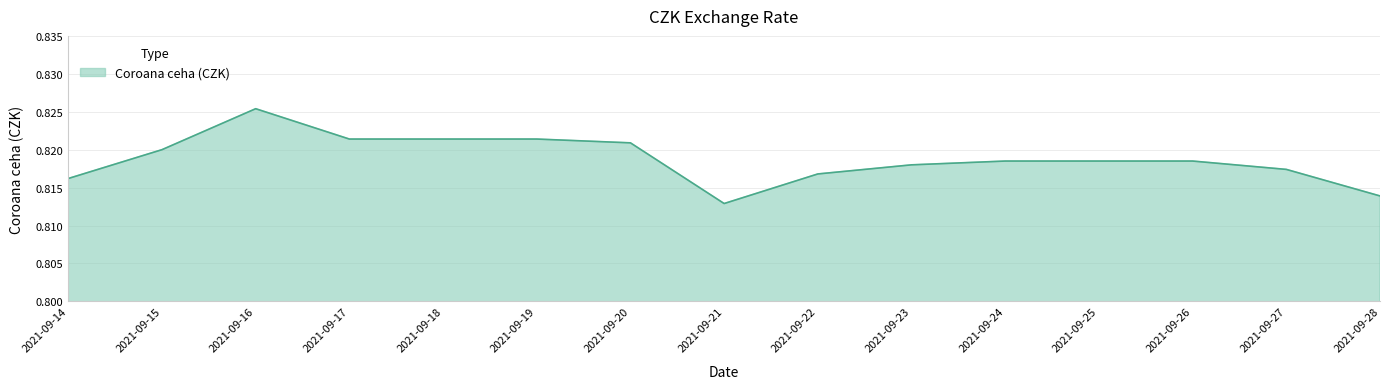

Is it true that the value at 2021-09-23 is 0.3?

False